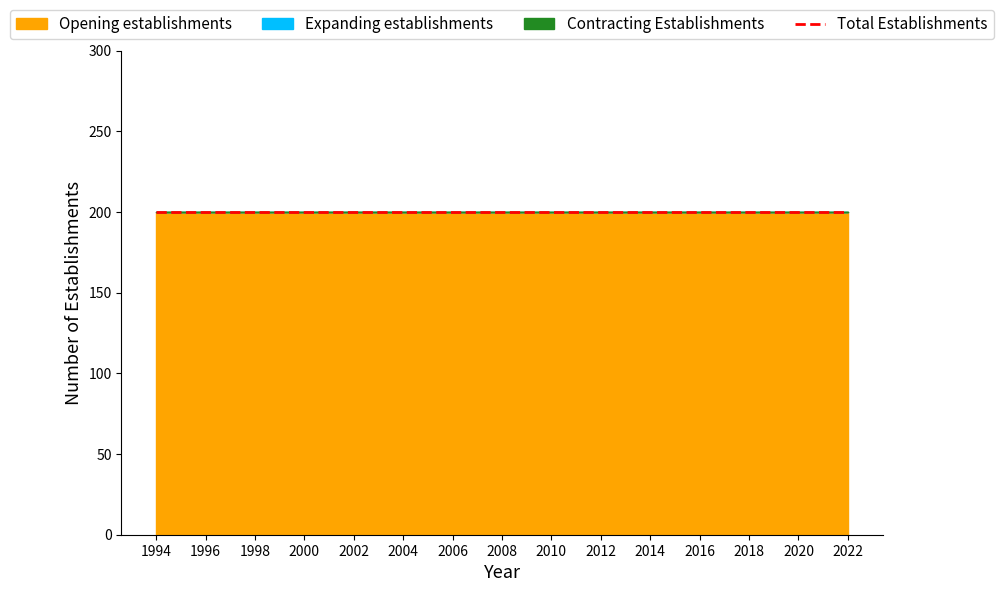

At how many categories does at least one series exceed 171?

15